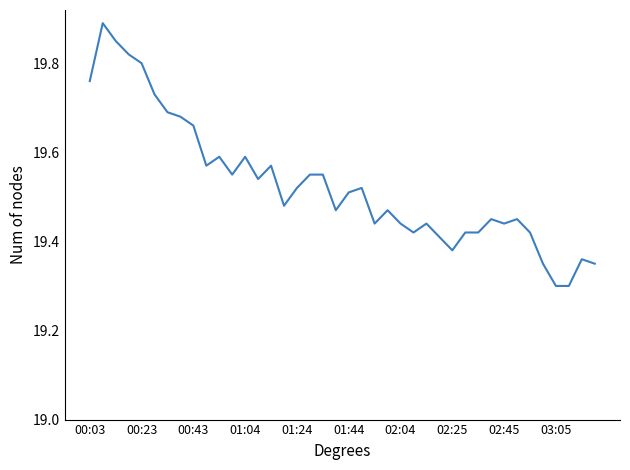

What is the difference between the maximum and minimum values?

0.6